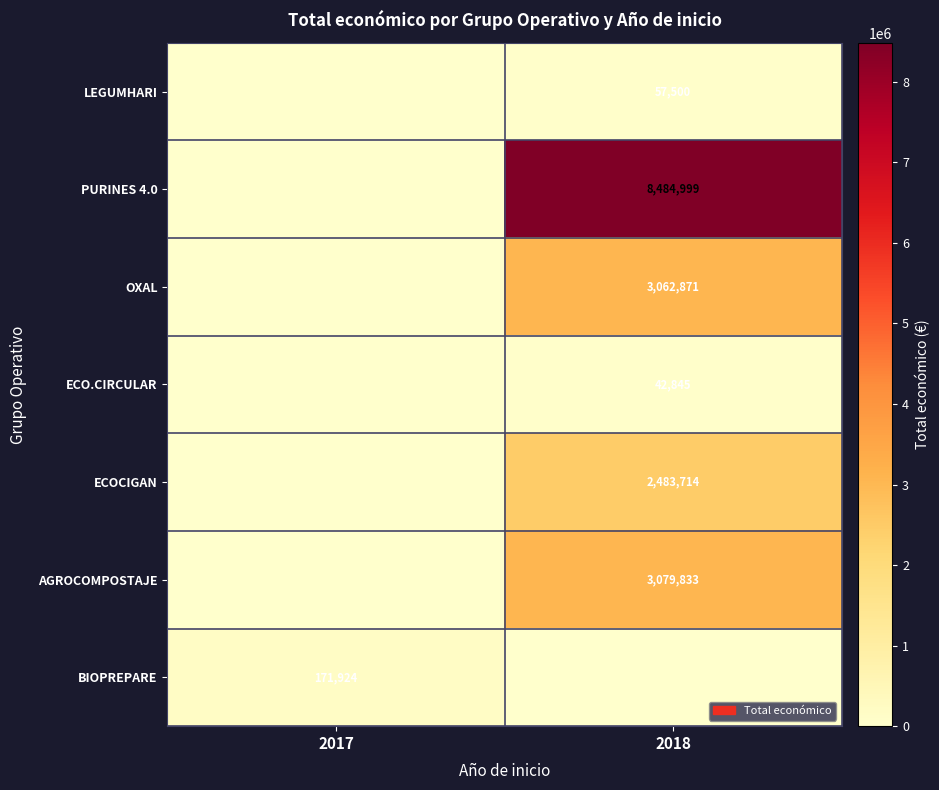

Is it true that LEGUMHARI equals 57500 at 2018?

True